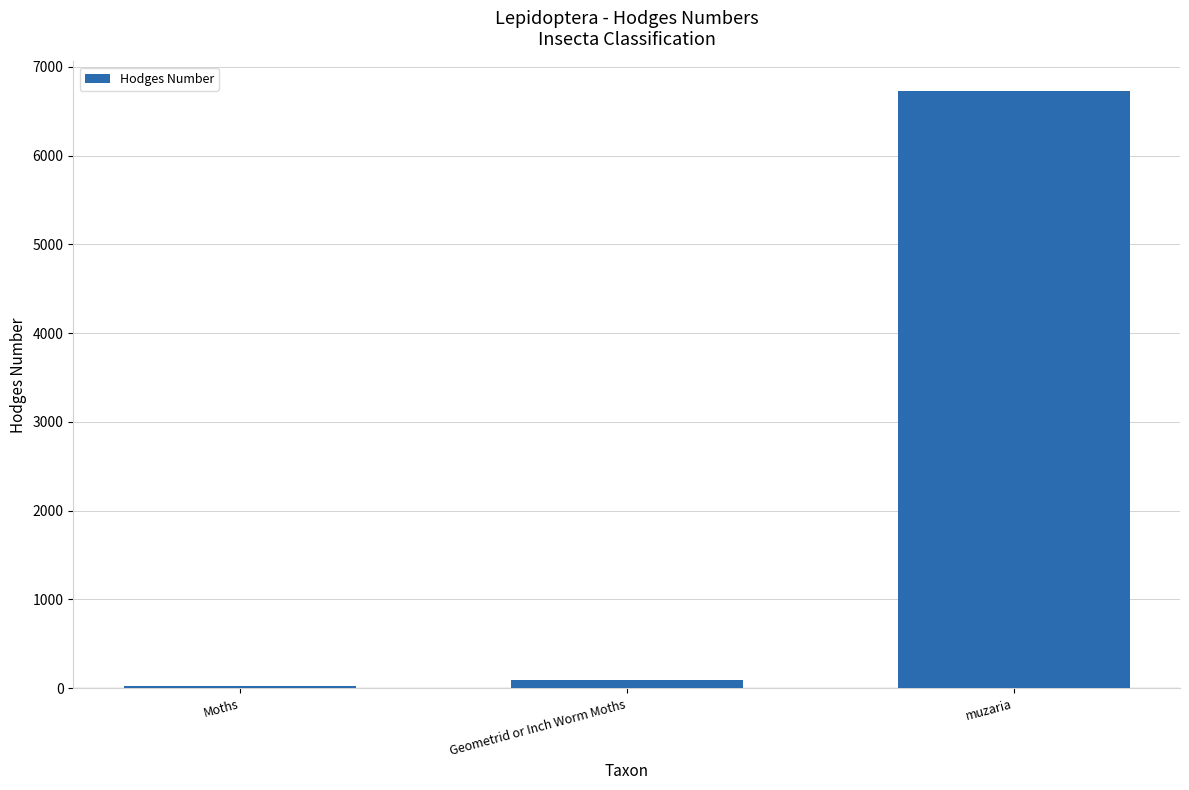

List the labels in order of value, smallest first.

Moths, Geometrid or Inch Worm Moths, muzaria